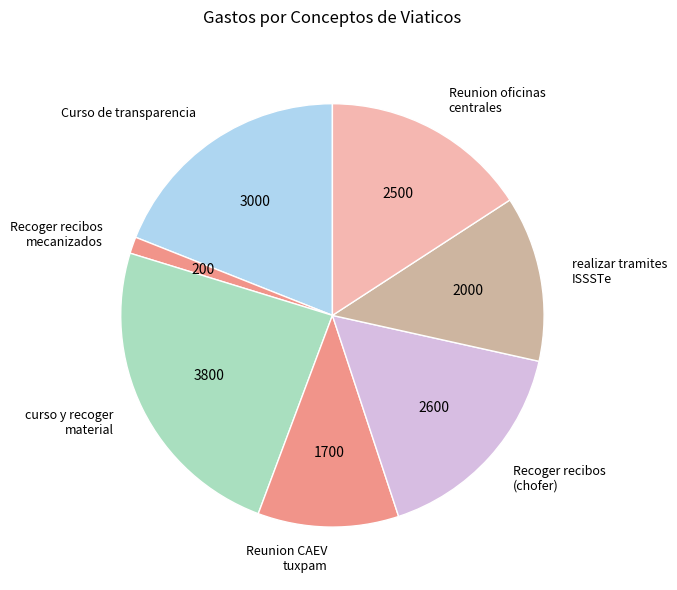

Does any single category account for the majority?

No